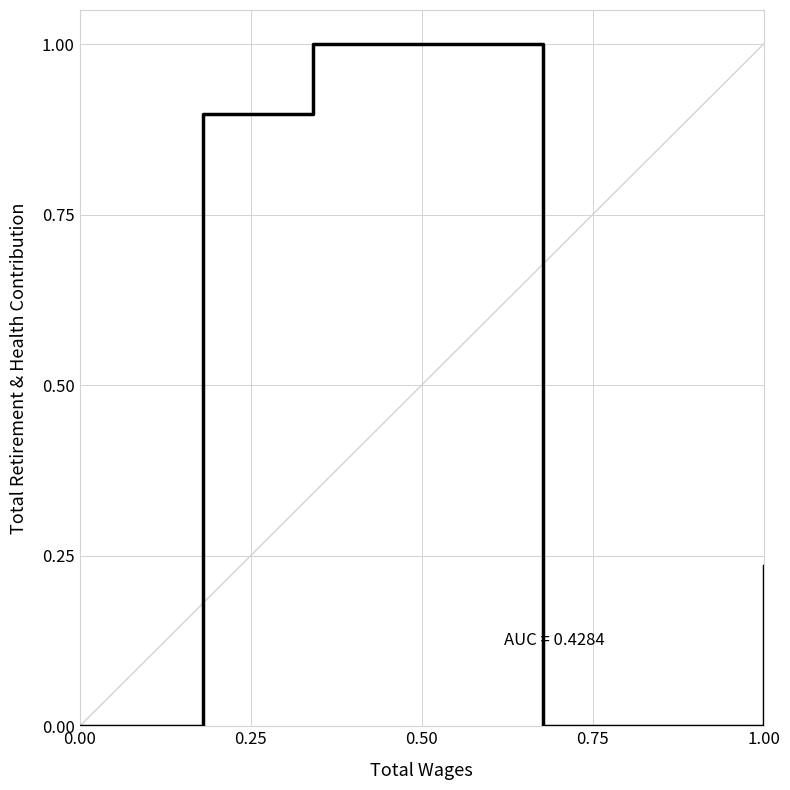

What is the difference between the second highest and minimum values?

0.9